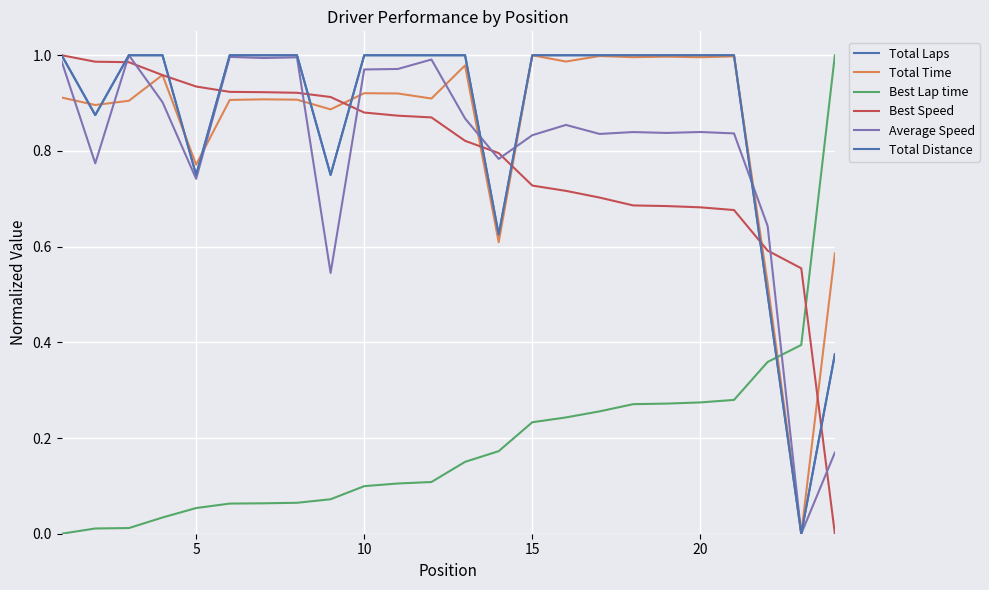

How many lines are shown in the chart?

6